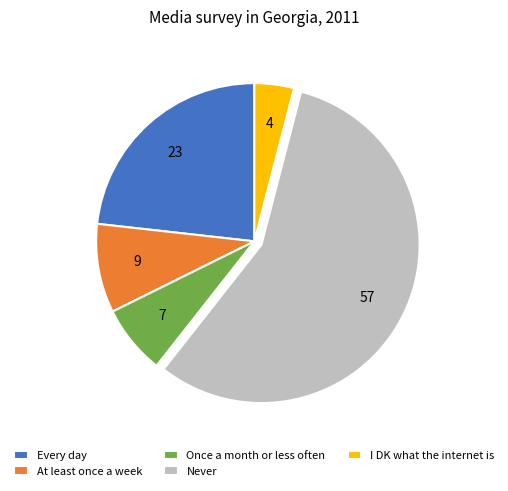

Count the number of slices in the pie.

5